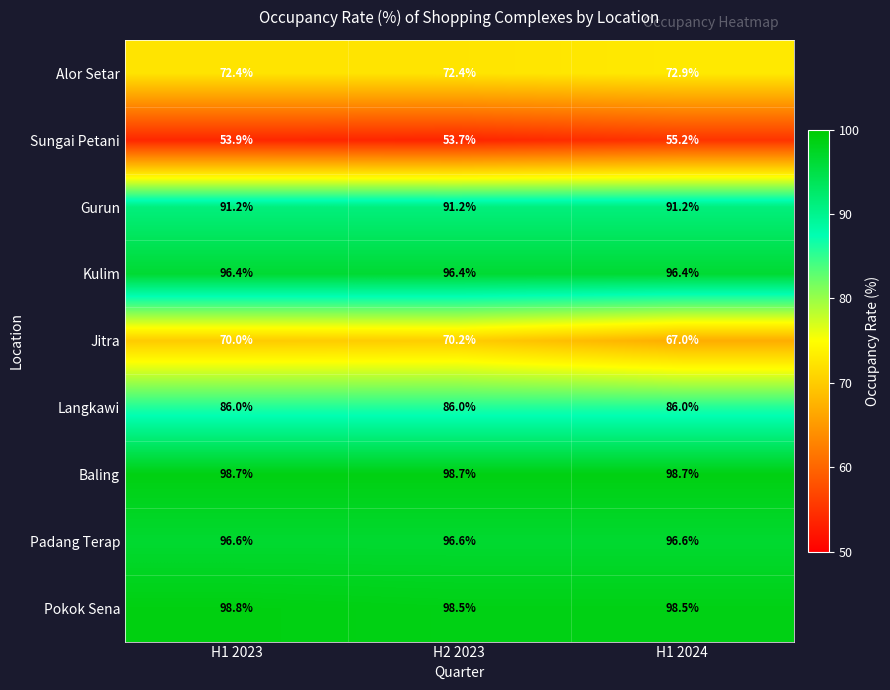

Reading left to right, list all the values displayed in this chart.

Alor Setar: 72.4	72.4	72.9
Sungai Petani: 53.9	53.7	55.2
Gurun: 91.2	91.2	91.2
Kulim: 96.4	96.4	96.4
Jitra: 70.0	70.2	67.0
Langkawi: 86.0	86.0	86.0
Baling: 98.7	98.7	98.7
Padang Terap: 96.6	96.6	96.6
Pokok Sena: 98.8	98.5	98.5